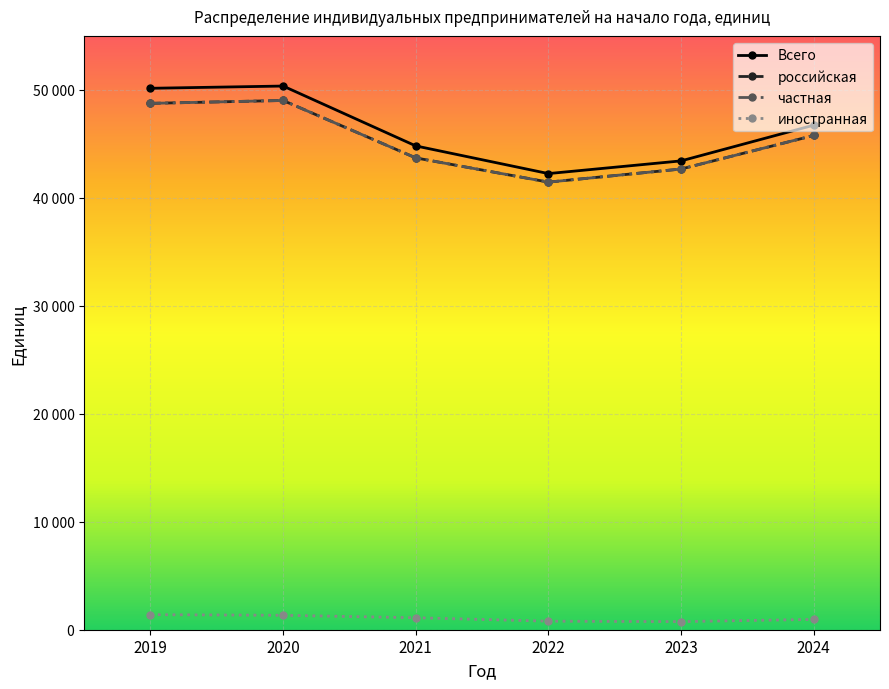

Does the chart have visible grid lines?

Yes